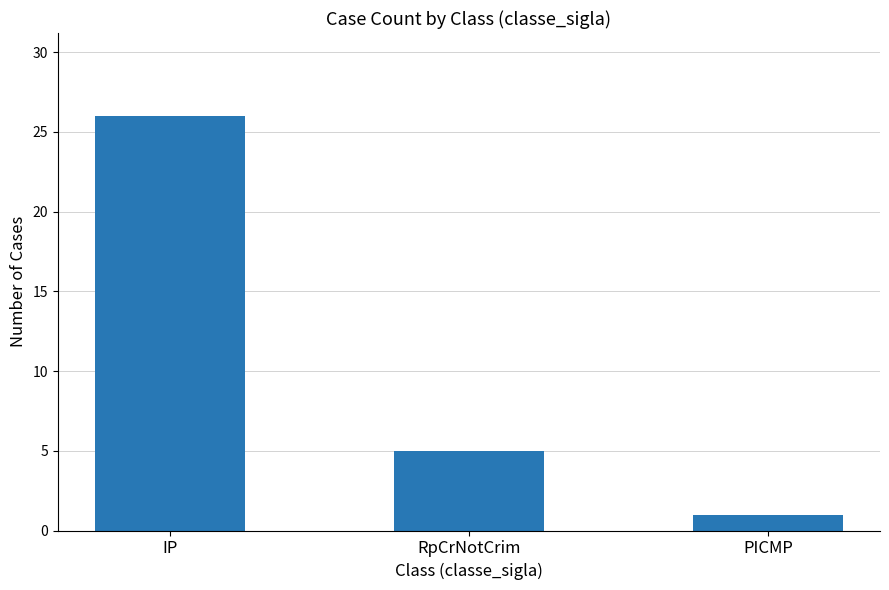

The chart shows a value of 1 at PICMP. True or false?

True